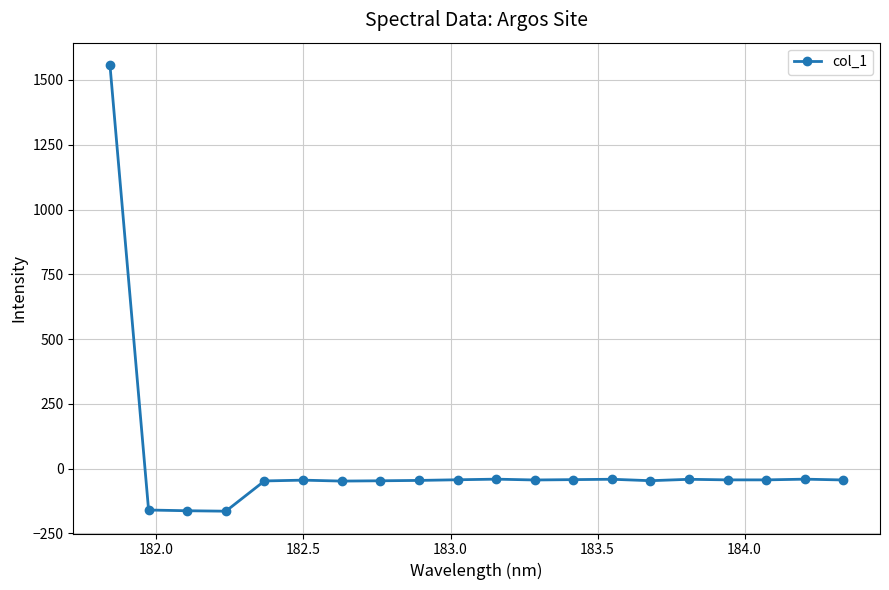

True or false: there are more than 0 points higher than both neighbors.

True